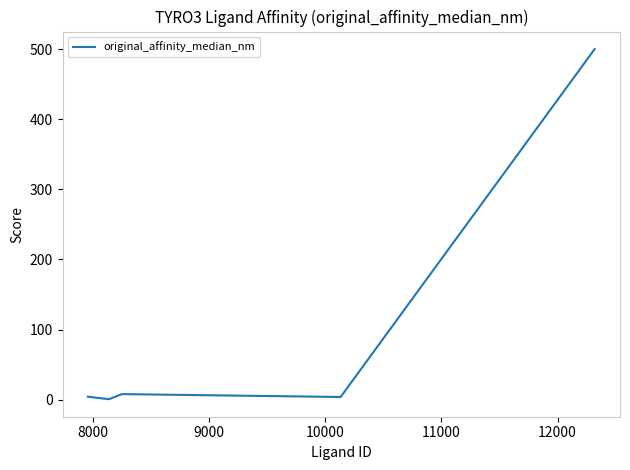

What is the difference between the maximum and minimum values?

499.3